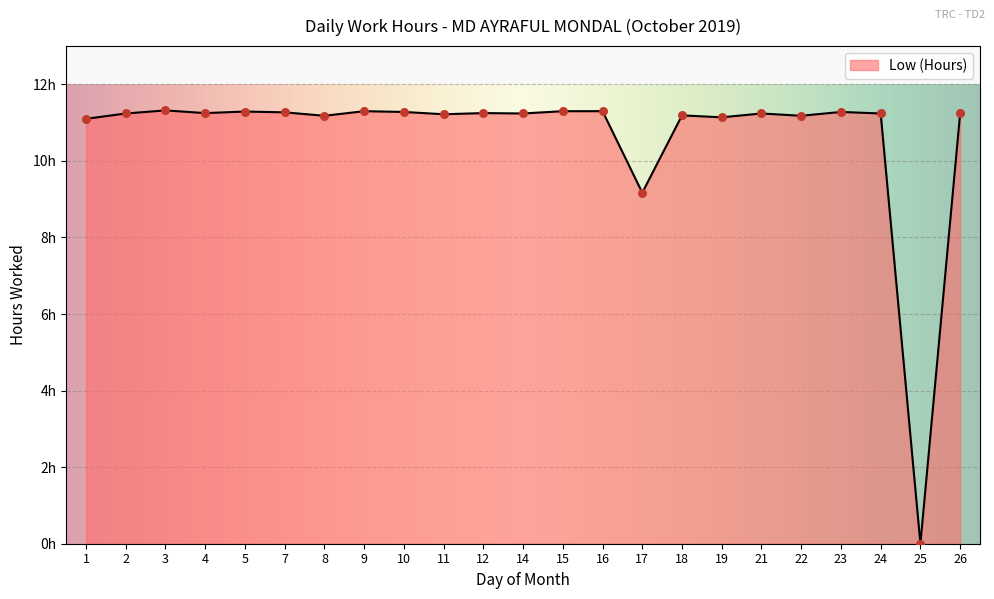

What is the ratio of the value at 5 to the value at 11?

1.0